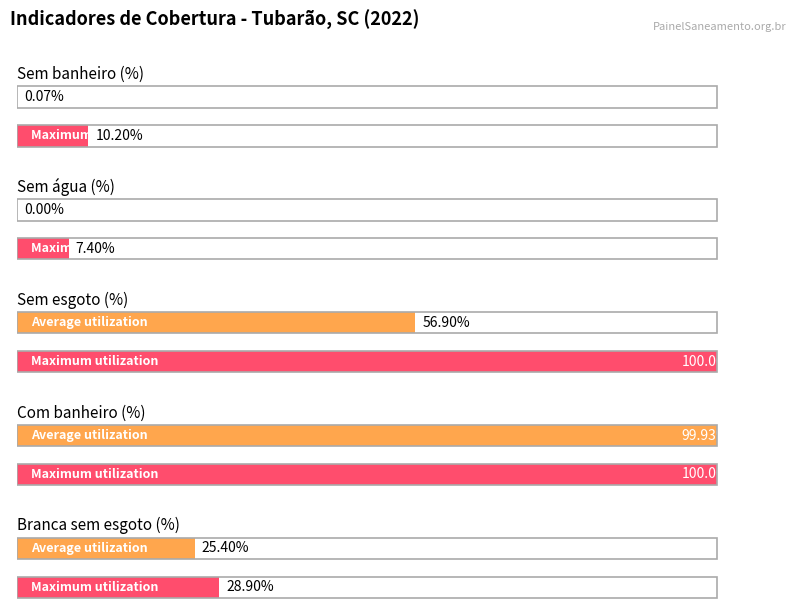

At which category is the sum across all series the highest?

Com banheiro